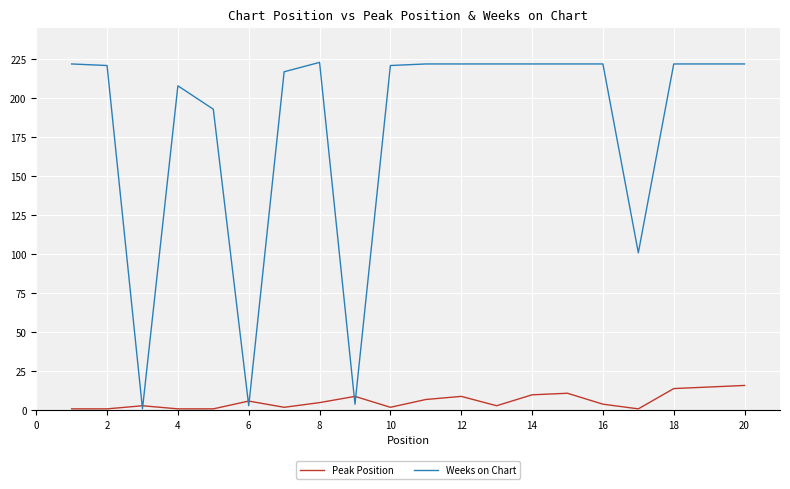

Rank the series by their average value, from highest to lowest.

Weeks on Chart, Peak Position